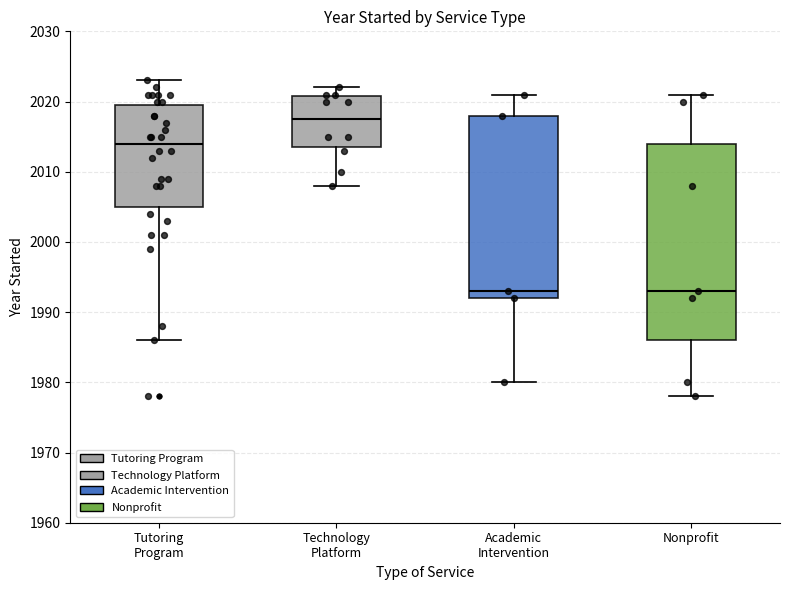

Which box is the tallest, from its lower edge to its upper edge?

Nonprofit